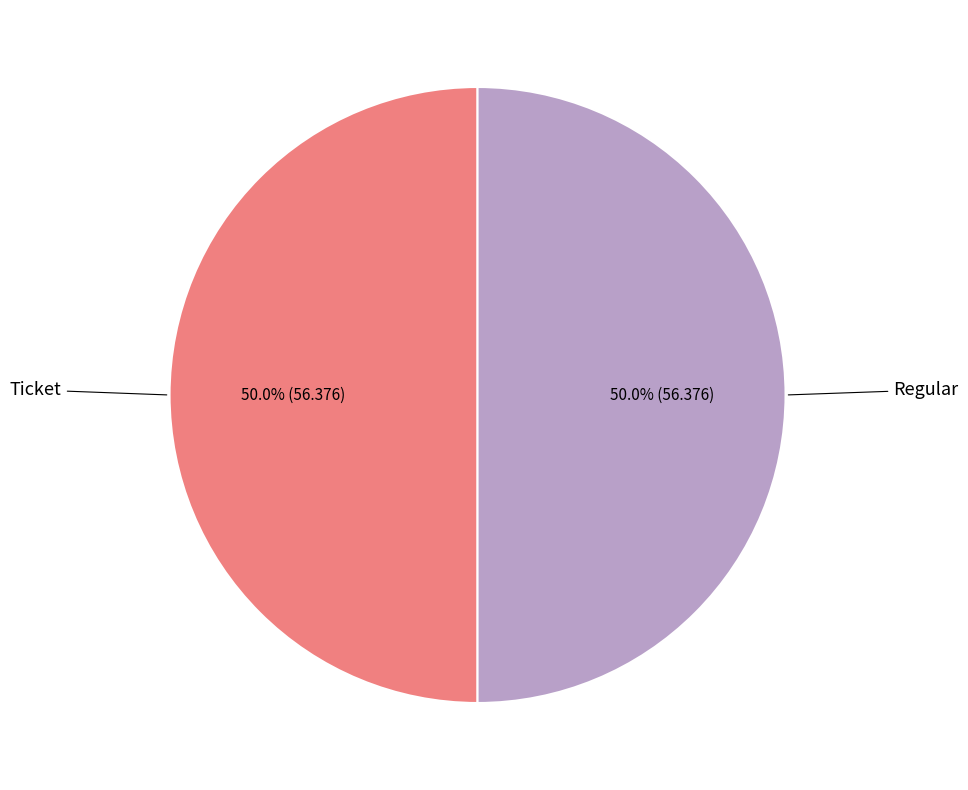

Count the number of slices in the pie.

2